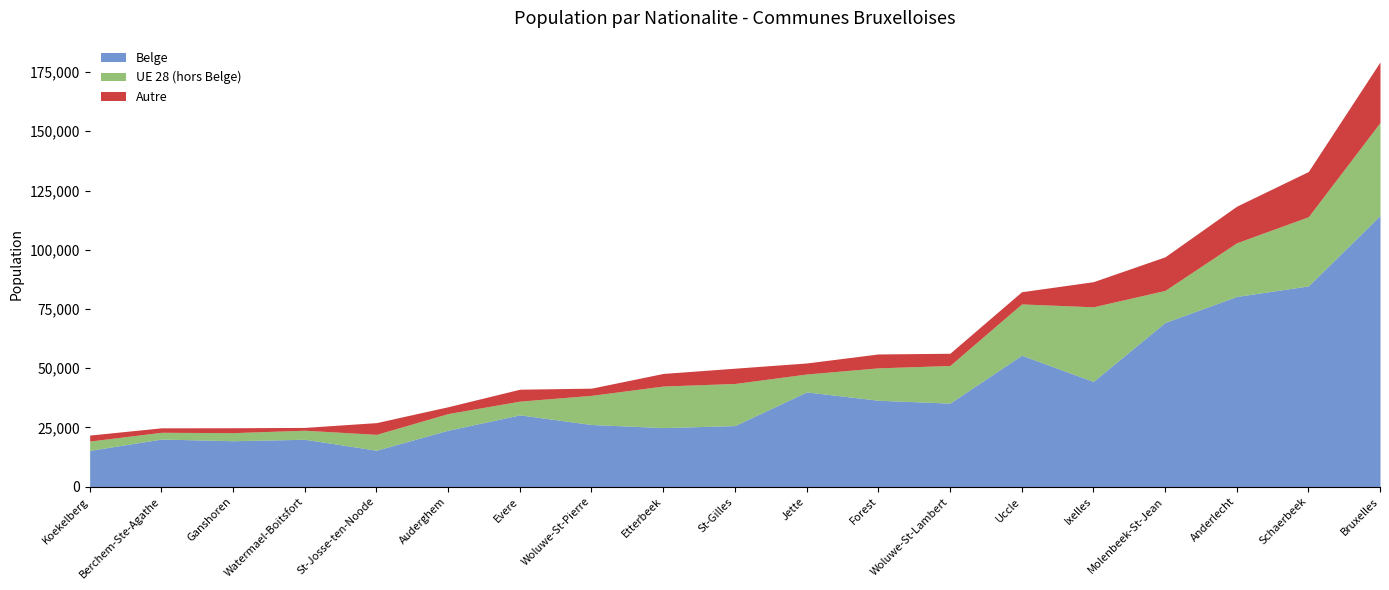

At which category is the sum across all series the highest?

Bruxelles